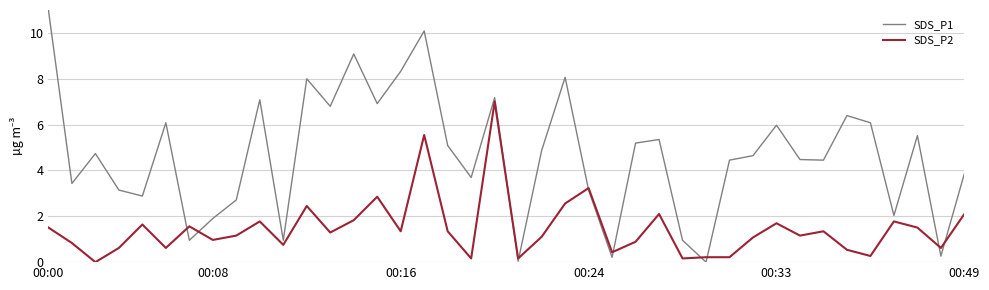

List the series in order of their overall mean, lowest first.

SDS_P2, SDS_P1